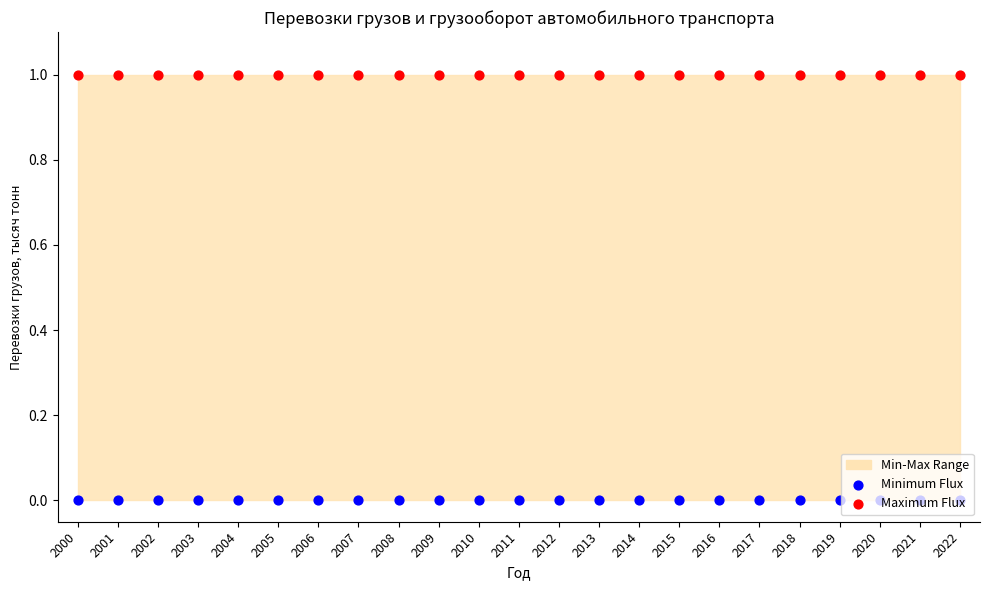

What is the total value across all series at 2006?

1